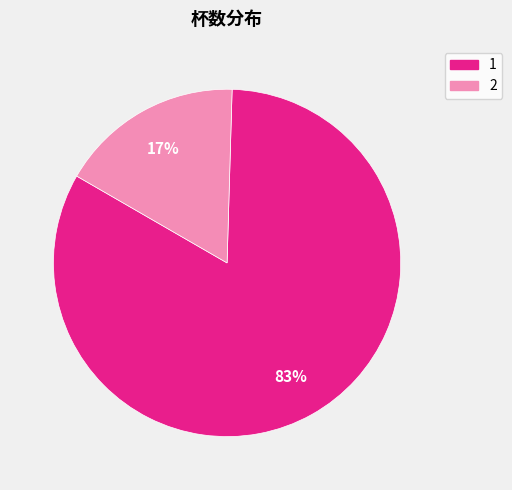

Combined, do 2 and 1 account for over 50%?

Yes